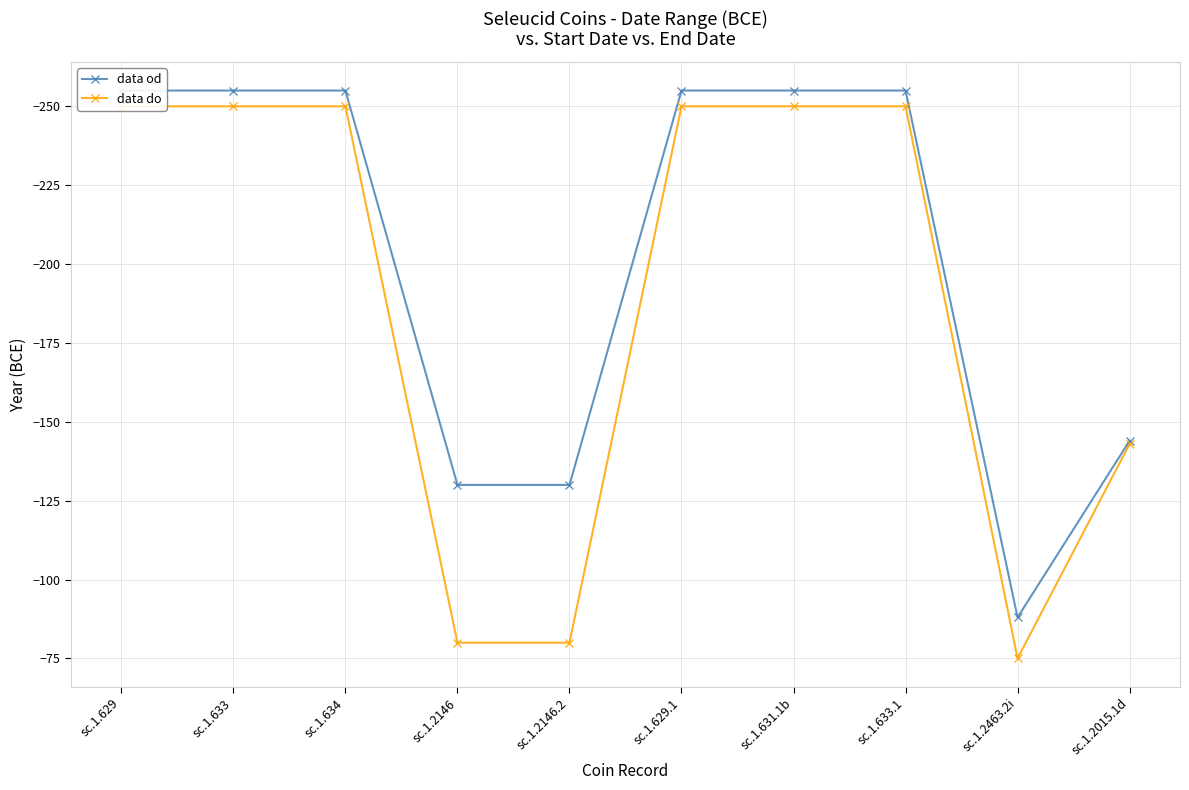

True or false: data od has a value of -255 at sc.1.633.1.

True